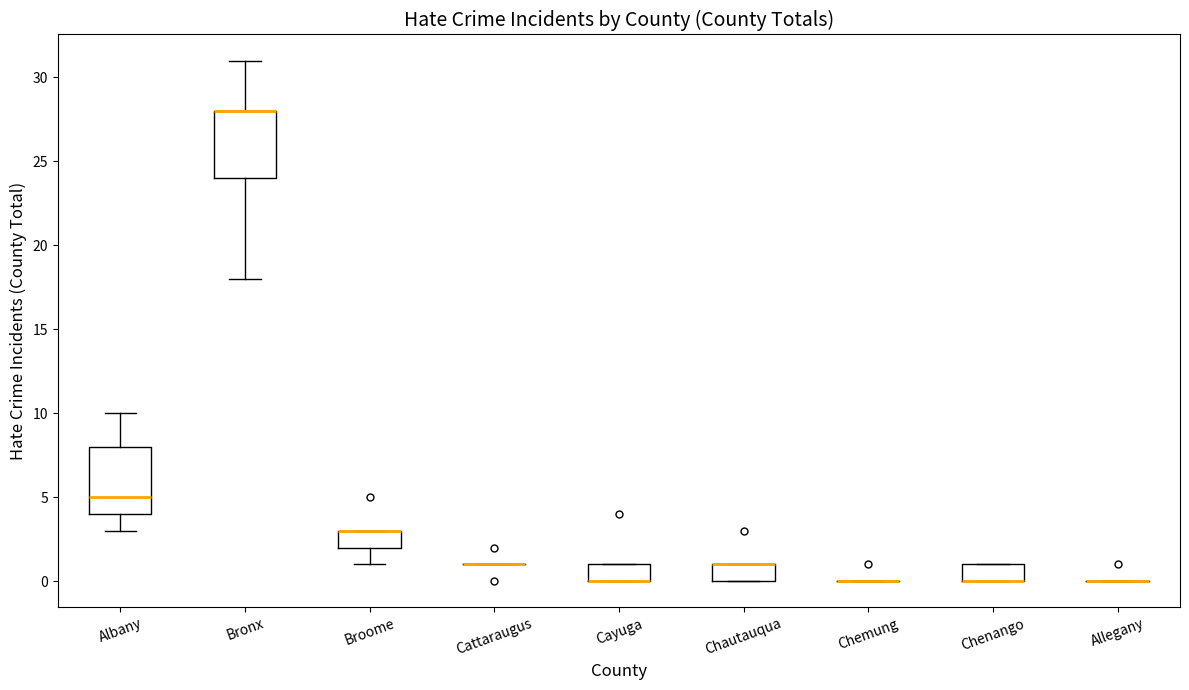

Where is the upper edge of the box for Albany on the y-axis? The values are not printed on the chart, so give them approximately, as read against the axis.

8